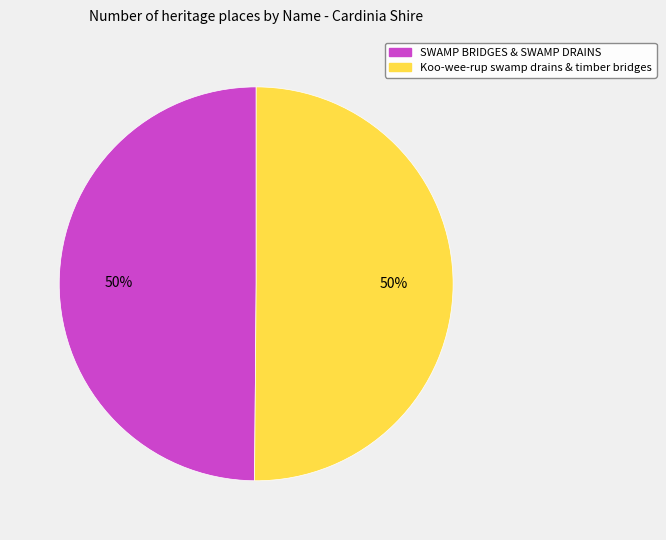

Do SWAMP BRIDGES & SWAMP DRAINS and Koo-wee-rup swamp drains & timber bridges together represent more than half of the pie?

Yes